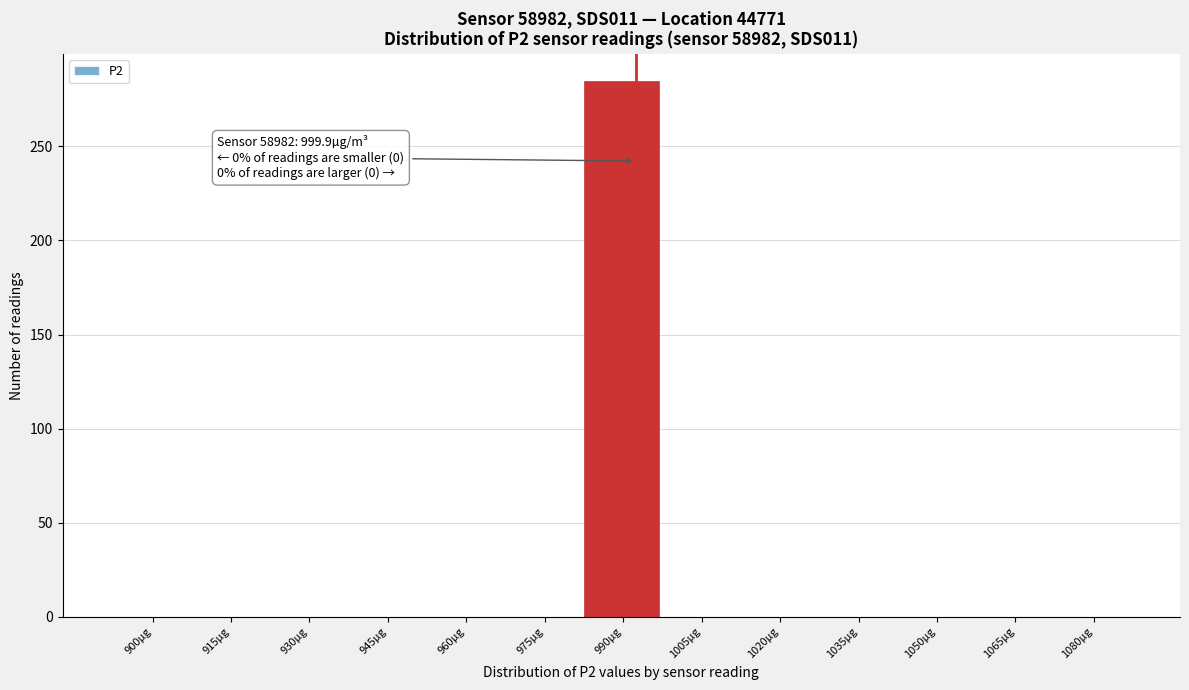

Reading left to right, transcribe all the data shown in this chart.

900µg=0	915µg=0	930µg=0	945µg=0	960µg=0	975µg=0	990µg=285	1005µg=0	1020µg=0	1035µg=0	1050µg=0	1065µg=0	1080µg=0